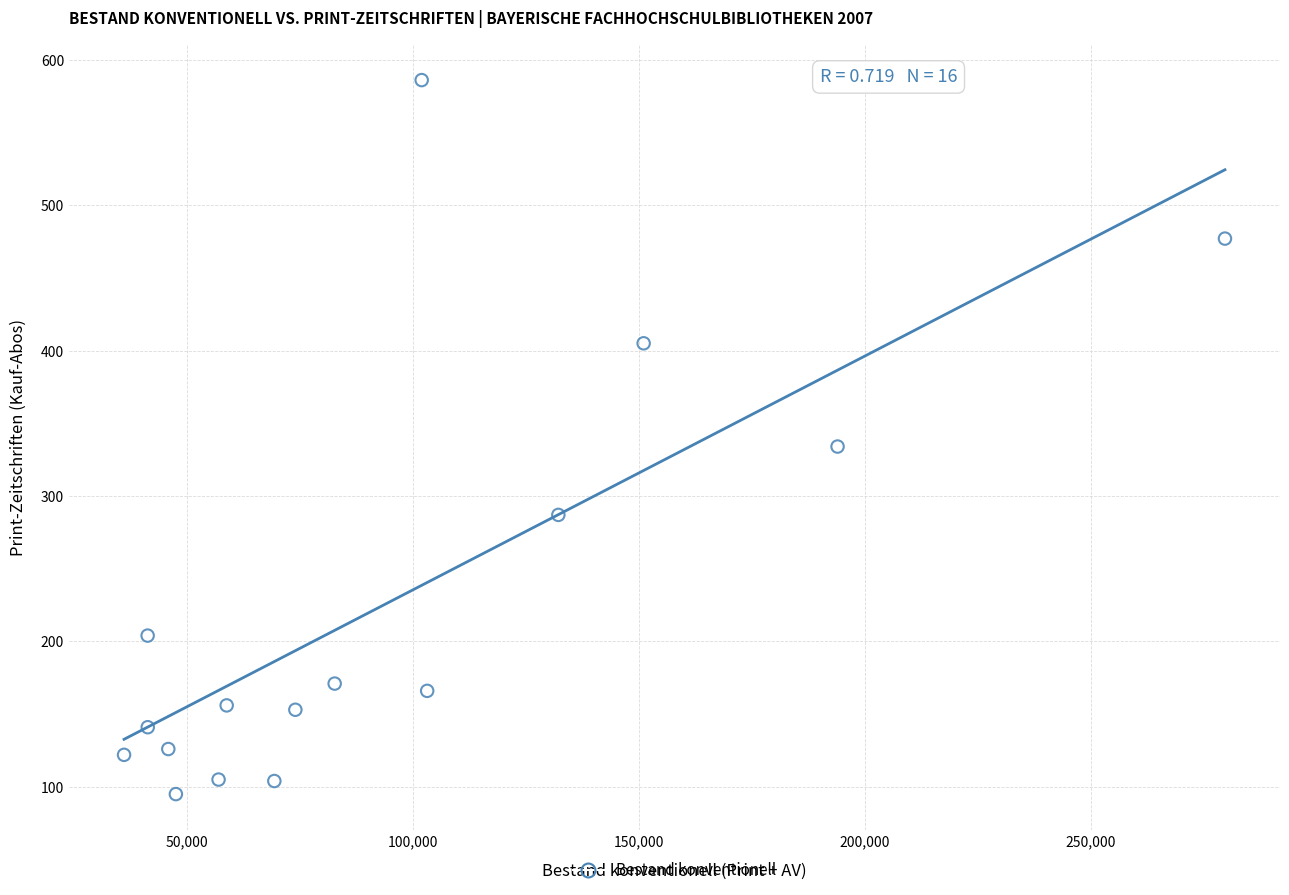

What is the range of X values (max minus min)?

243533